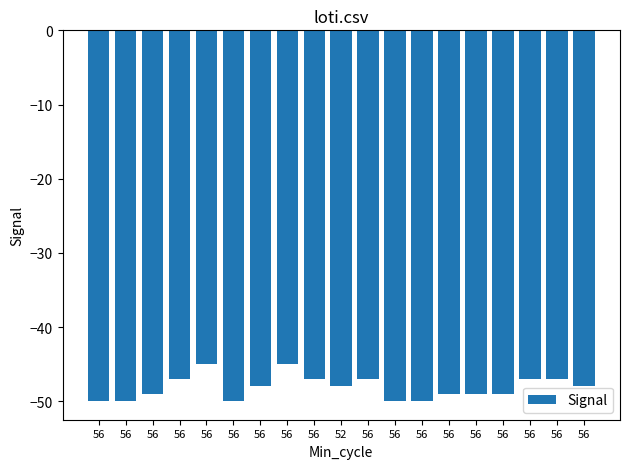

How many values are between -50 and -47?

17